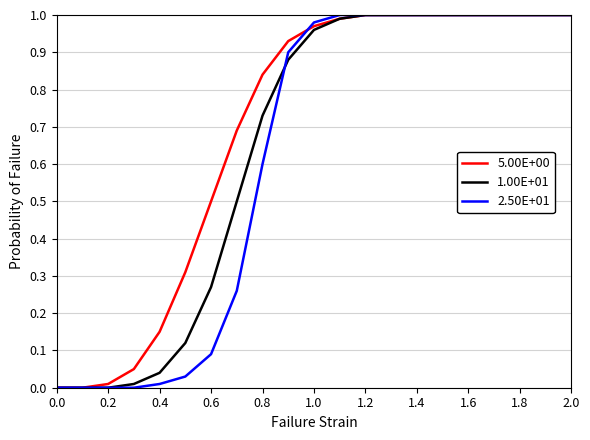

Which series has the largest total across all categories?

5.00E+00